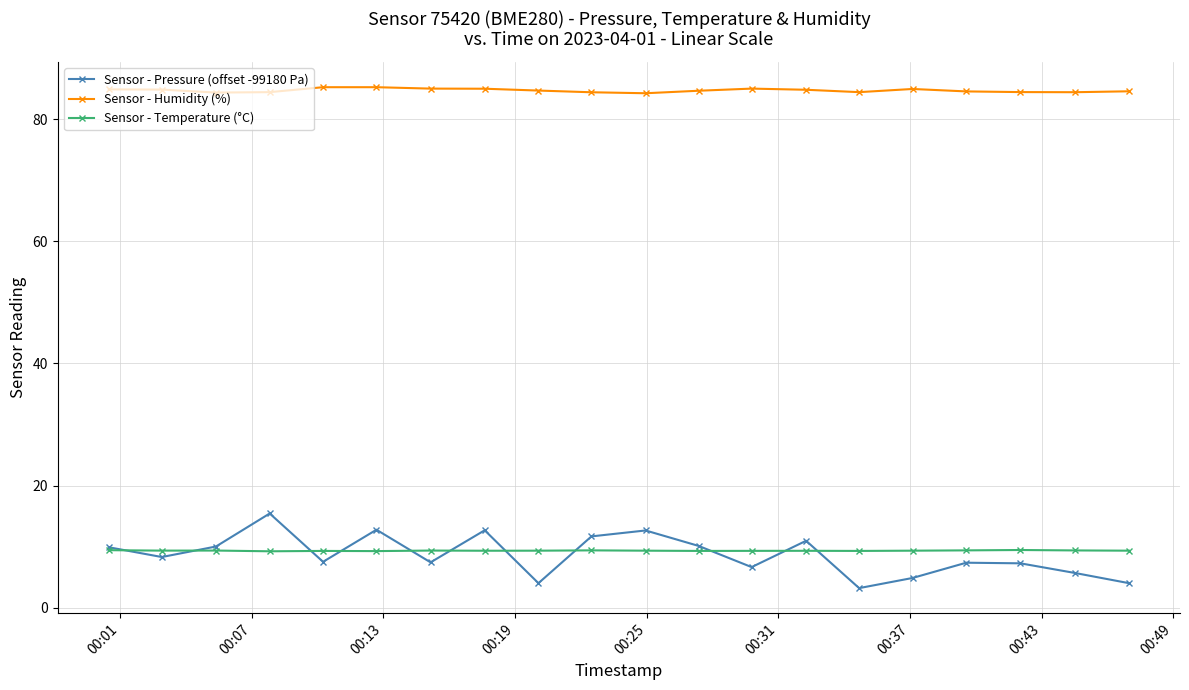

True or false: Sensor - Humidity (%) and Sensor - Temperature (°C) cross at least once.

False